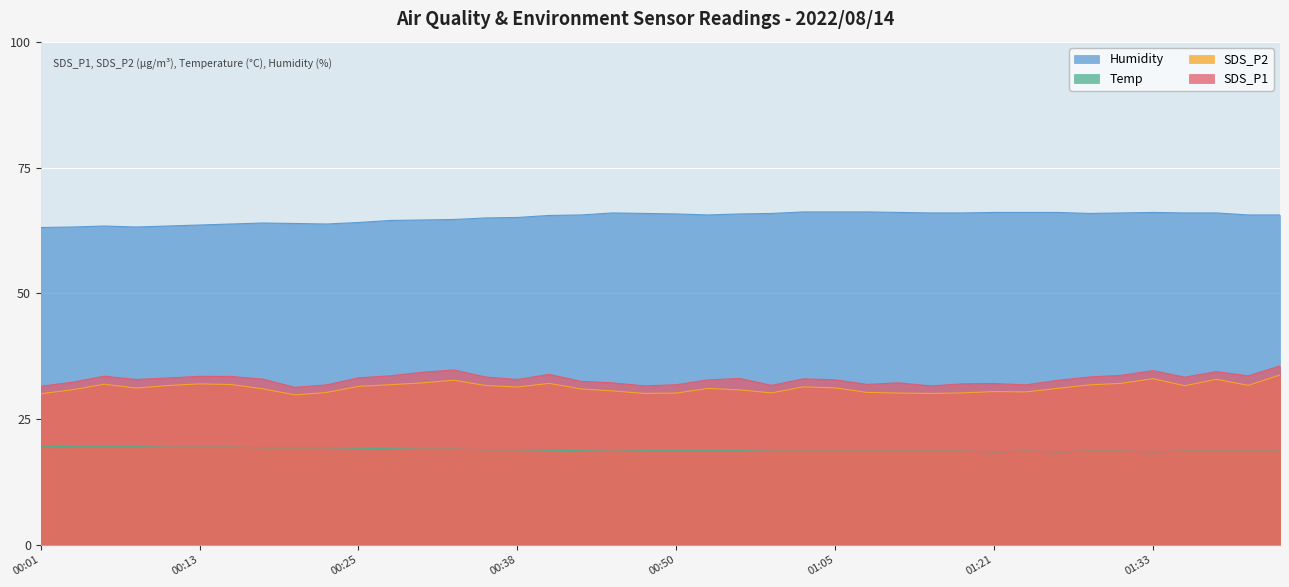

True or false: Humidity and SDS_P2 cross at least once.

False